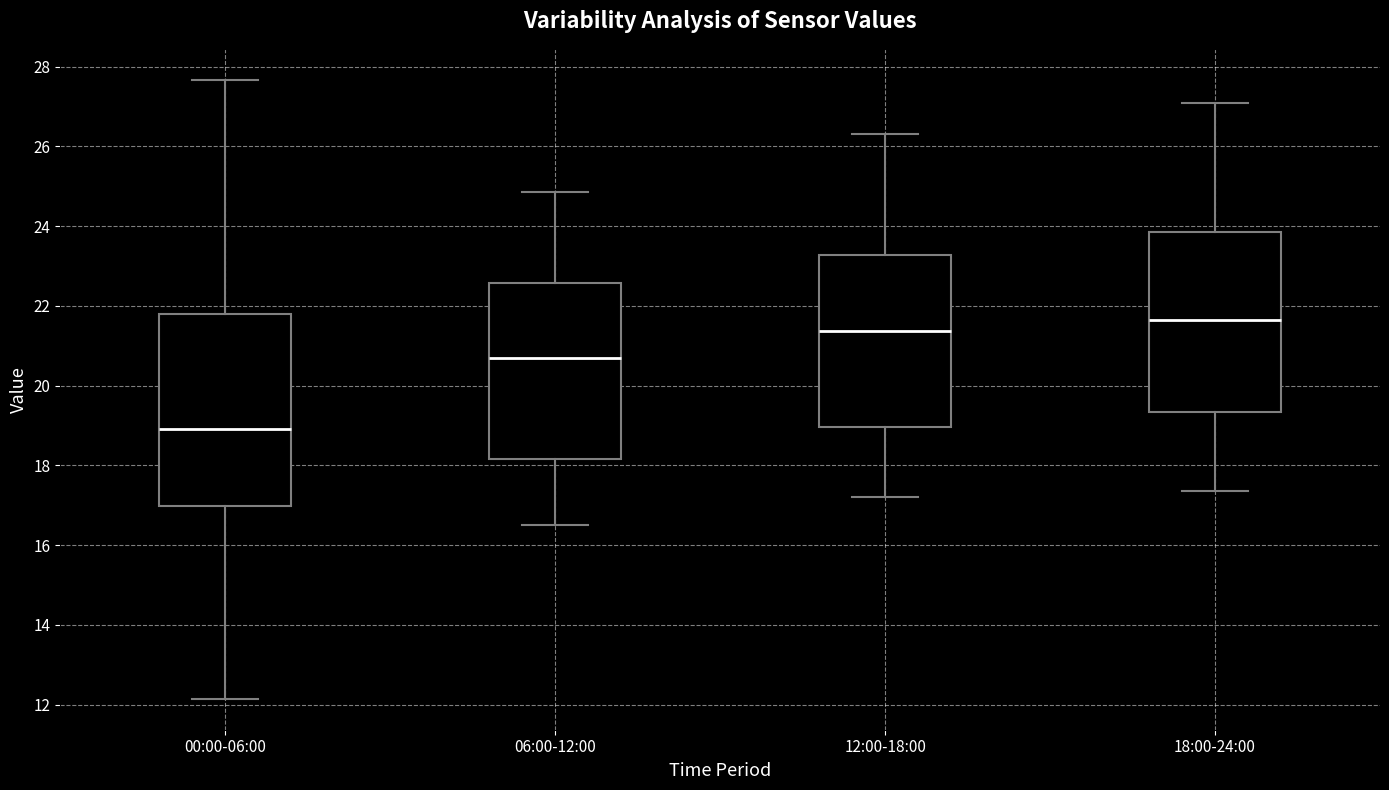

Reading left to right, read every box against the y-axis: the position of its median line, the range the box covers, and the ends of its whiskers. The values are not printed on the chart, so give them approximately, as read against the axis.

00:00-06:00: median 19.0, box 17.0 to 21.8, whiskers 12.2 to 27.6
06:00-12:00: median 20.8, box 18.2 to 22.6, whiskers 16.6 to 24.8
12:00-18:00: median 21.4, box 19.0 to 23.2, whiskers 17.2 to 26.4
18:00-24:00: median 21.6, box 19.4 to 23.8, whiskers 17.4 to 27.2